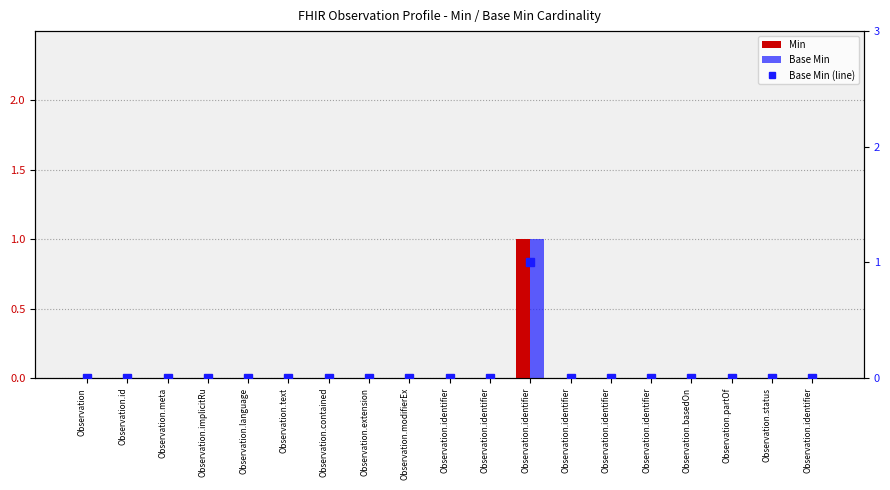

What is the sum of all Base Min (line) values?

1